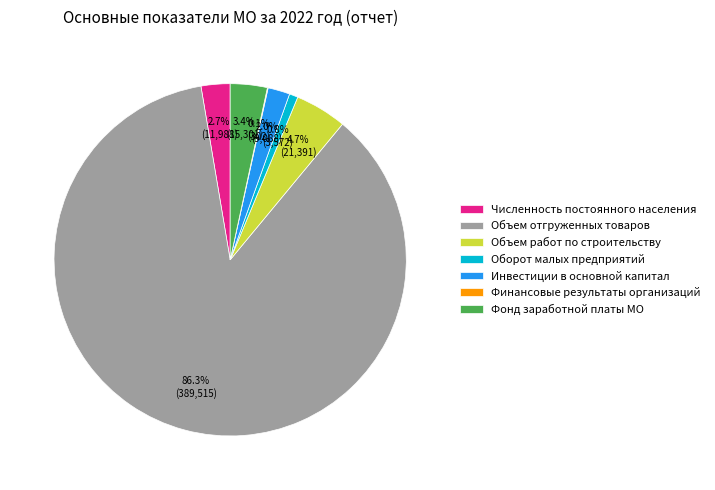

Between Численность постоянного населения and Объем отгруженных товаров, which is larger?

Объем отгруженных товаров